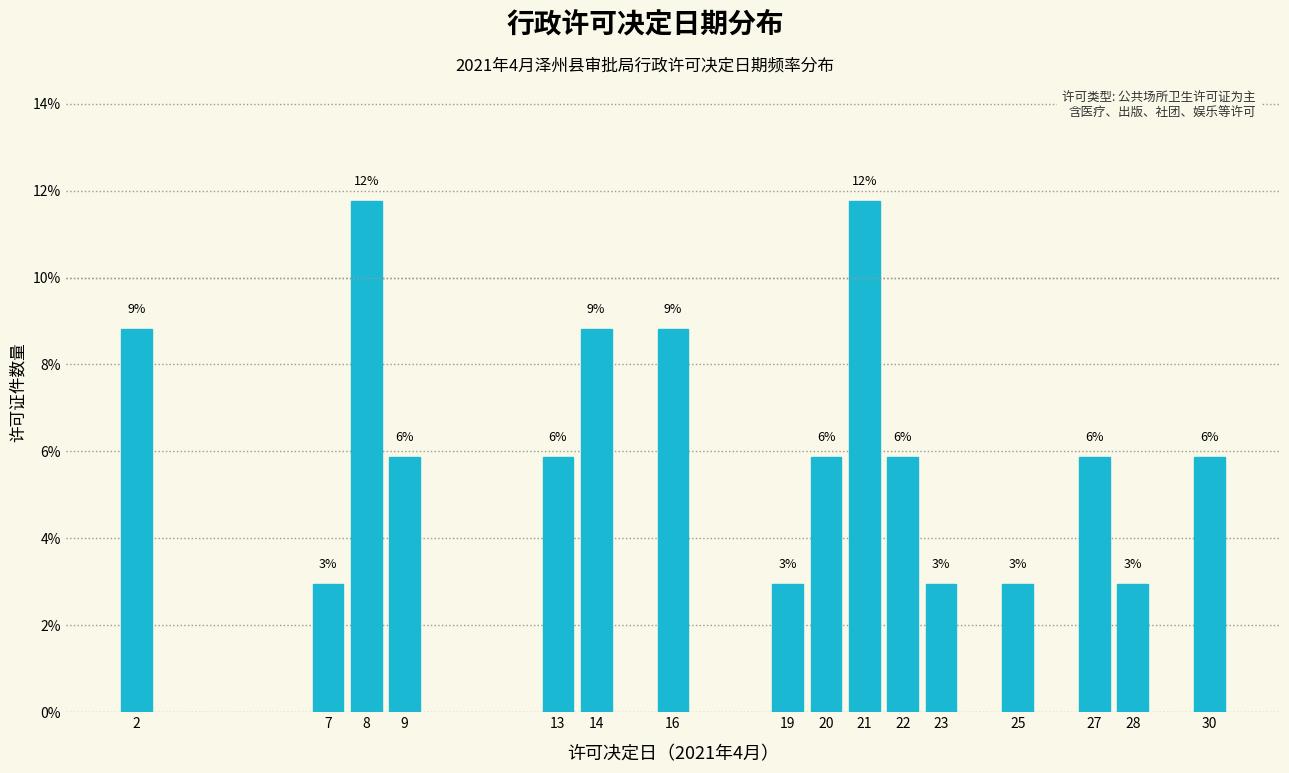

Are the bars horizontal?

No